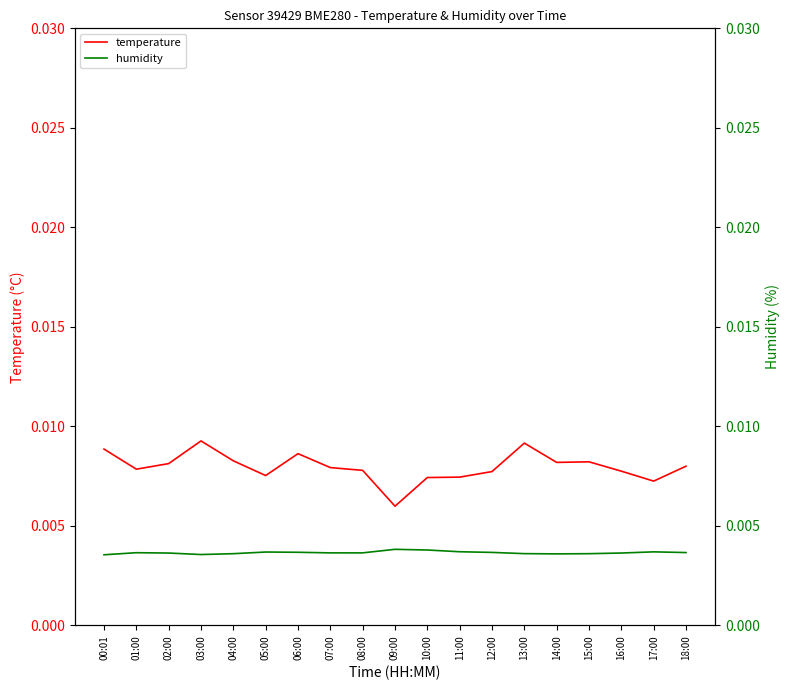

Rank the categories by temperature value from lowest to highest.

09:00, 17:00, 10:00, 11:00, 05:00, 12:00, 16:00, 08:00, 01:00, 07:00, 18:00, 02:00, 14:00, 15:00, 04:00, 06:00, 00:01, 13:00, 03:00